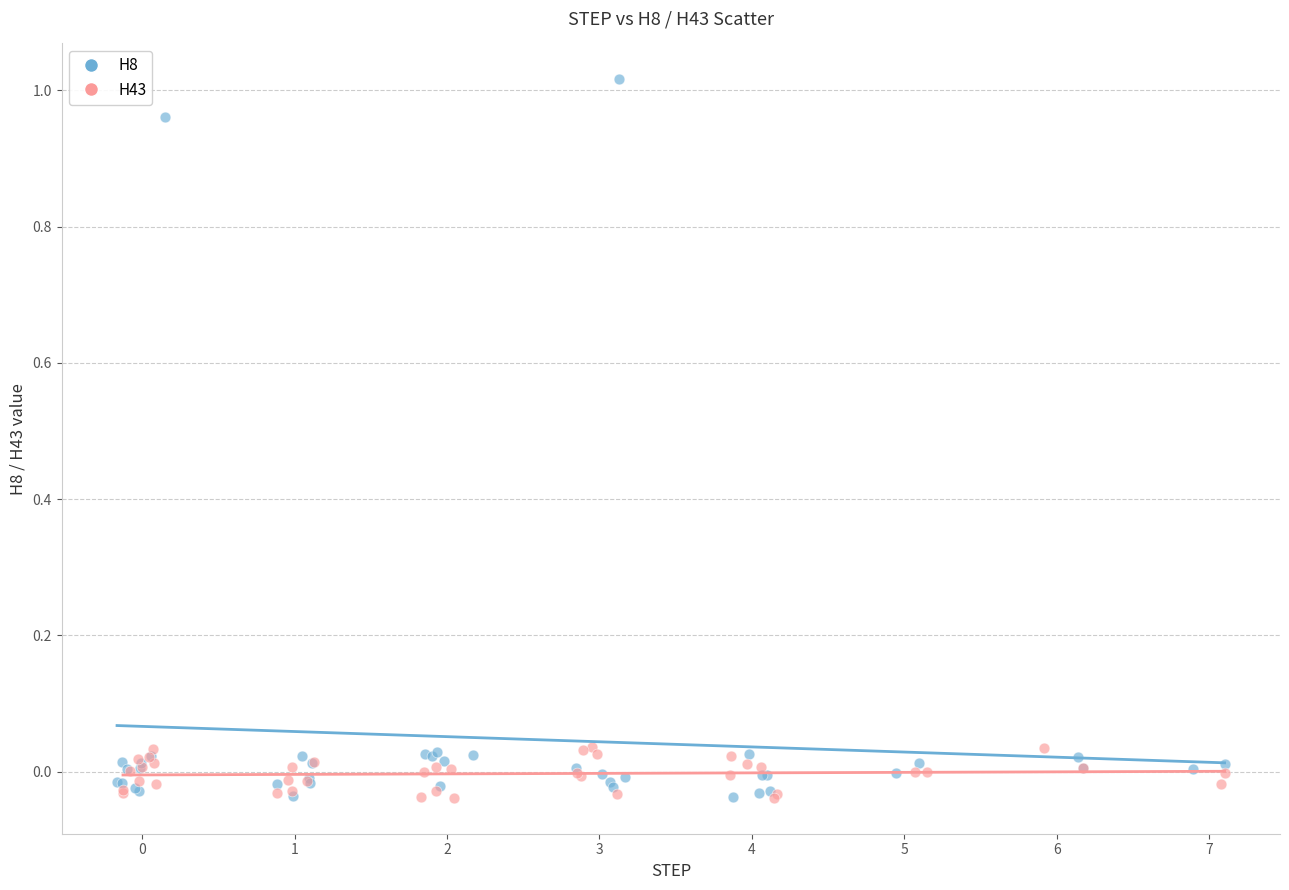

Which series reaches the maximum Y coordinate?

H8